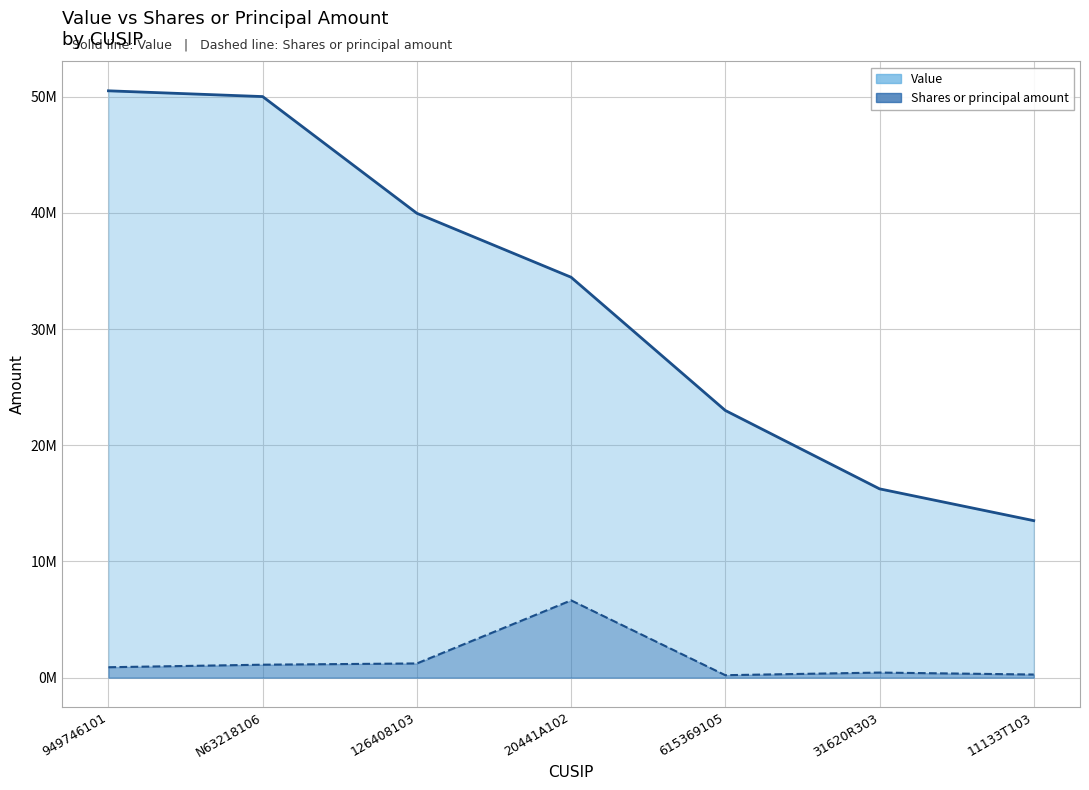

How many lines are shown in the chart?

2